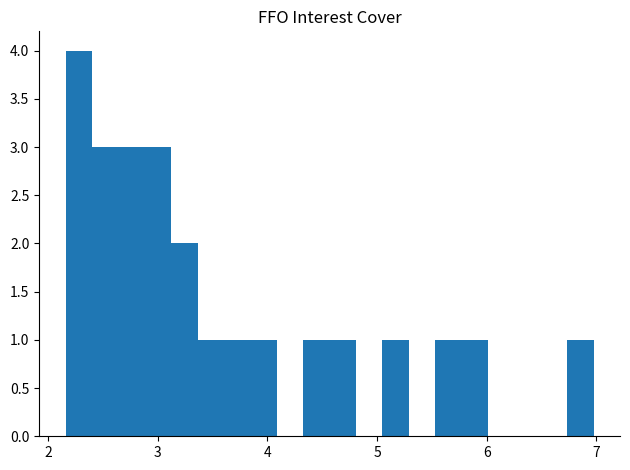

Around what value on the x-axis is the tallest bar? Give the approximate position of its centre, as read against the axis.

2.3